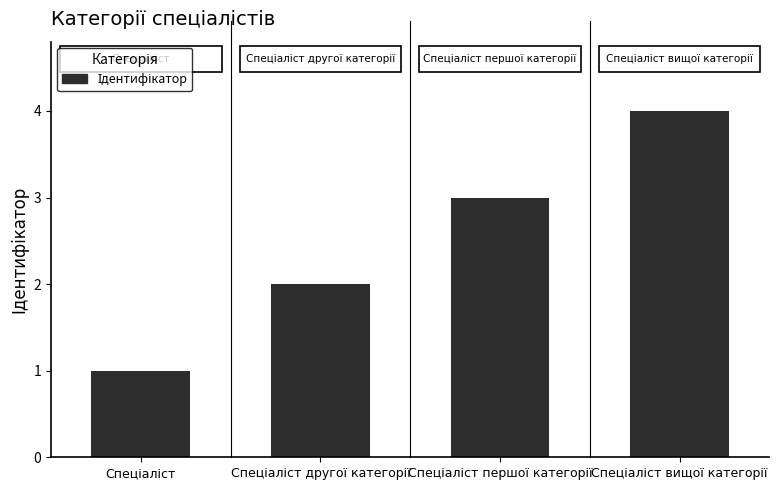

What is the greatest value displayed?

4